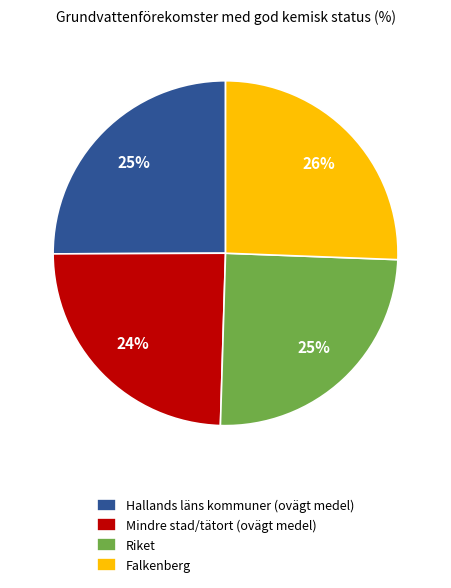

Does any single category account for the majority?

No